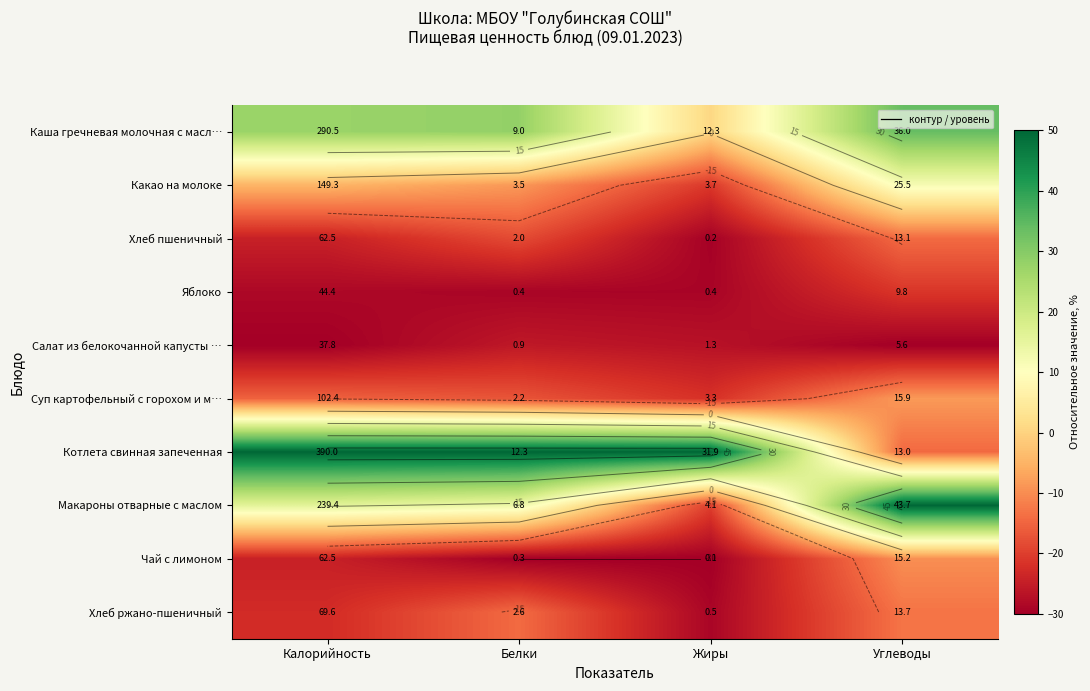

Which category has the highest value in the Макароны отварные с маслом series?

Углеводы